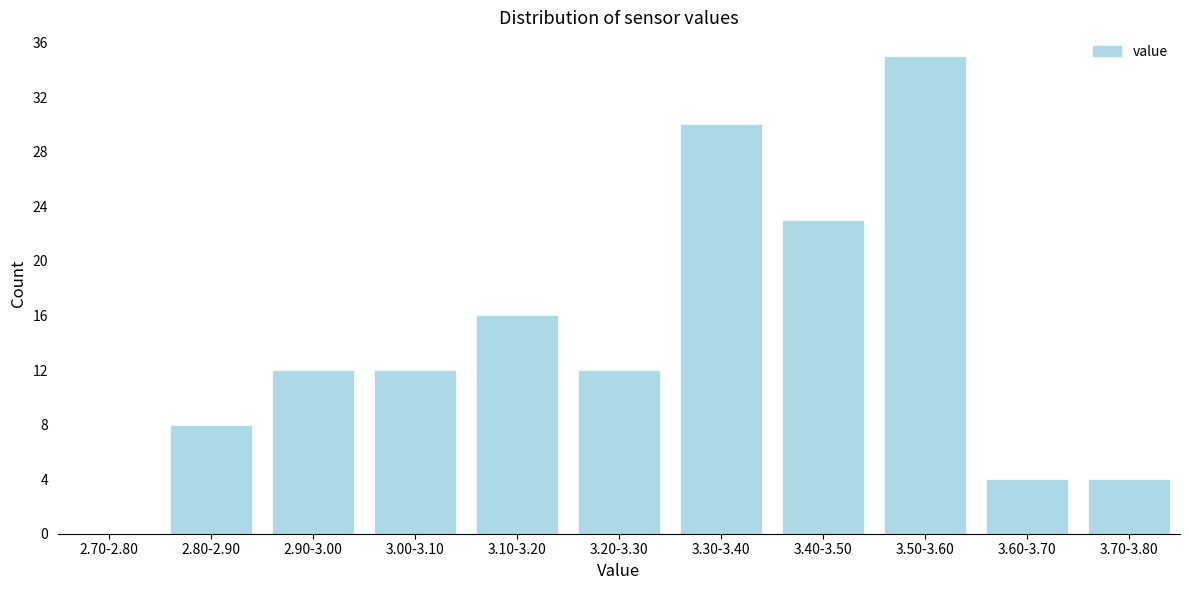

Reading left to right, transcribe all the data shown in this chart.

2.70-2.80=0	2.80-2.90=8	2.90-3.00=12	3.00-3.10=12	3.10-3.20=16	3.20-3.30=12	3.30-3.40=30	3.40-3.50=23	3.50-3.60=35	3.60-3.70=4	3.70-3.80=4